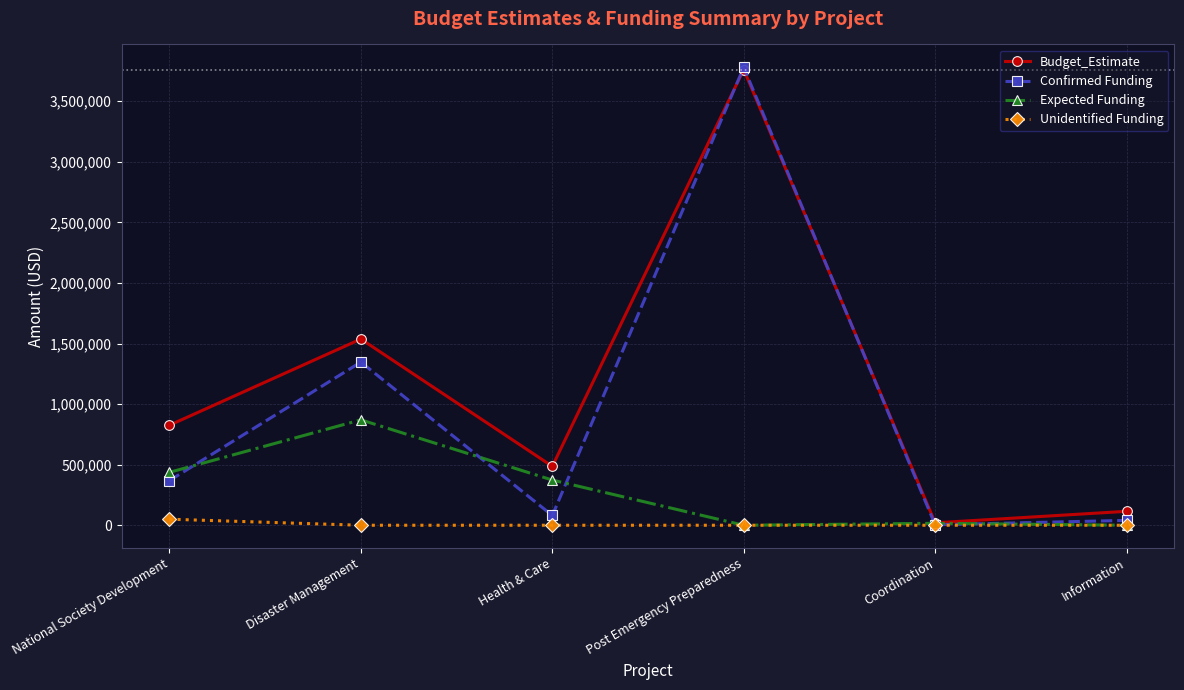

How many categories are shown in the chart?

6